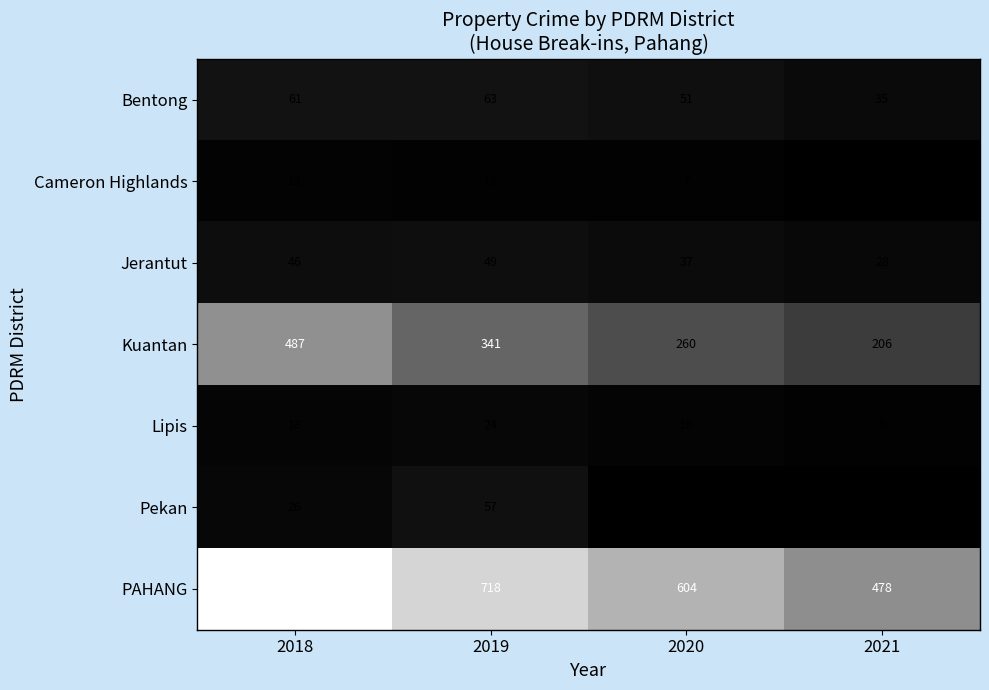

True or false: Lipis has a value of 24 at 2019.

True